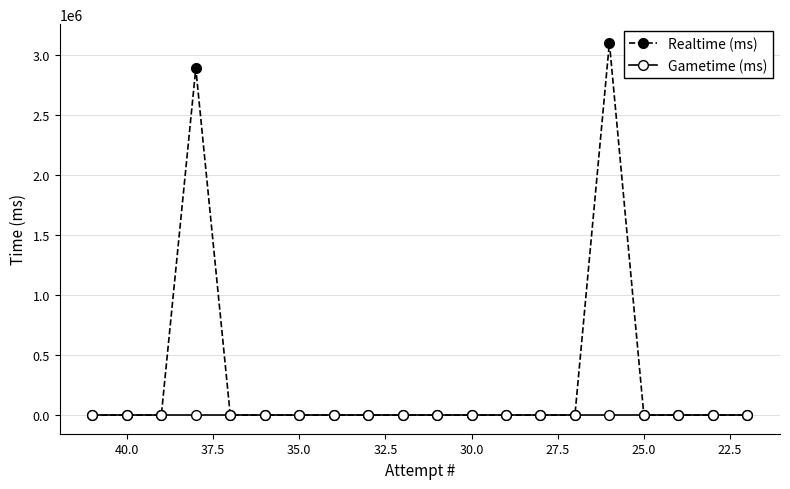

Count the number of categories in the chart.

20